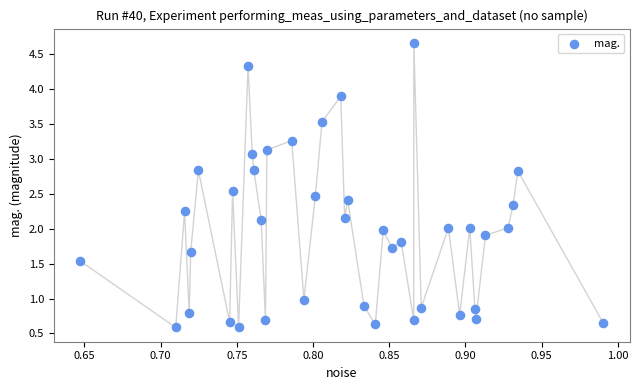

What is the range of X values (max minus min)?

0.3